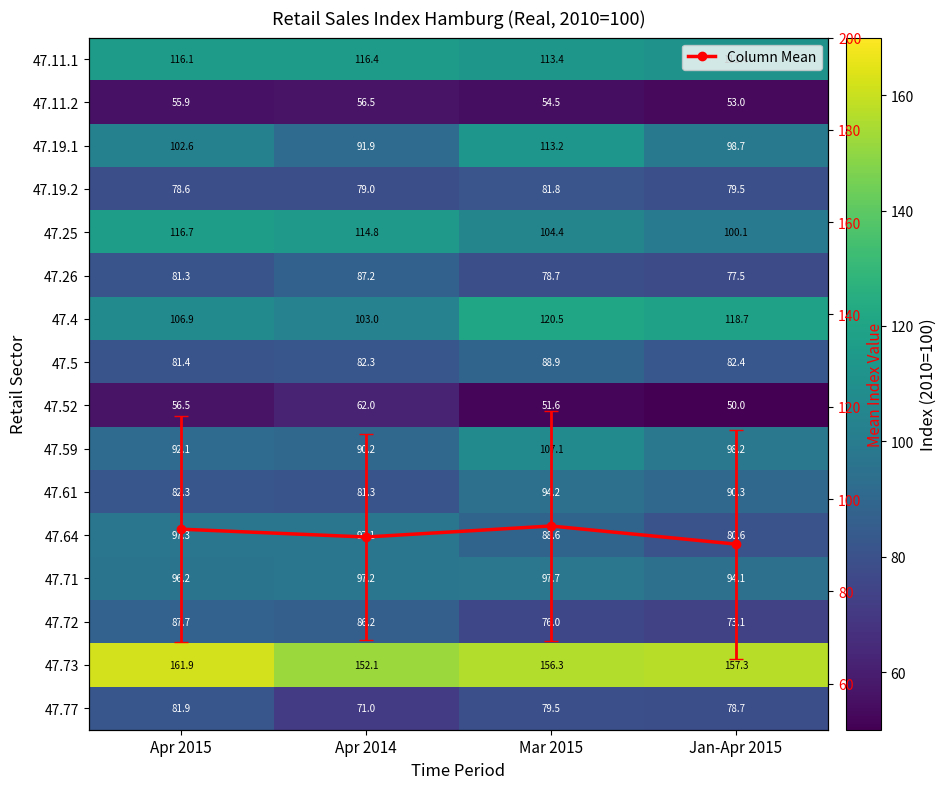

Is it true that 47.64 equals 27.2 at Apr 2015?

False